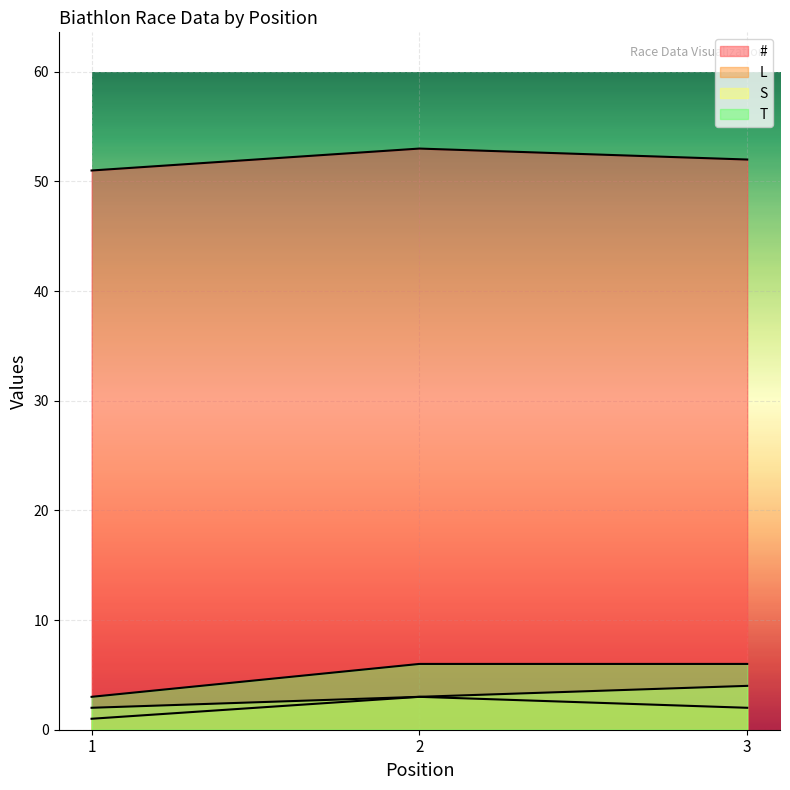

Reading right to left, what are all the values shown in this chart?

#: 52	53	51
L: 2	3	1
S: 4	3	2
T: 6	6	3